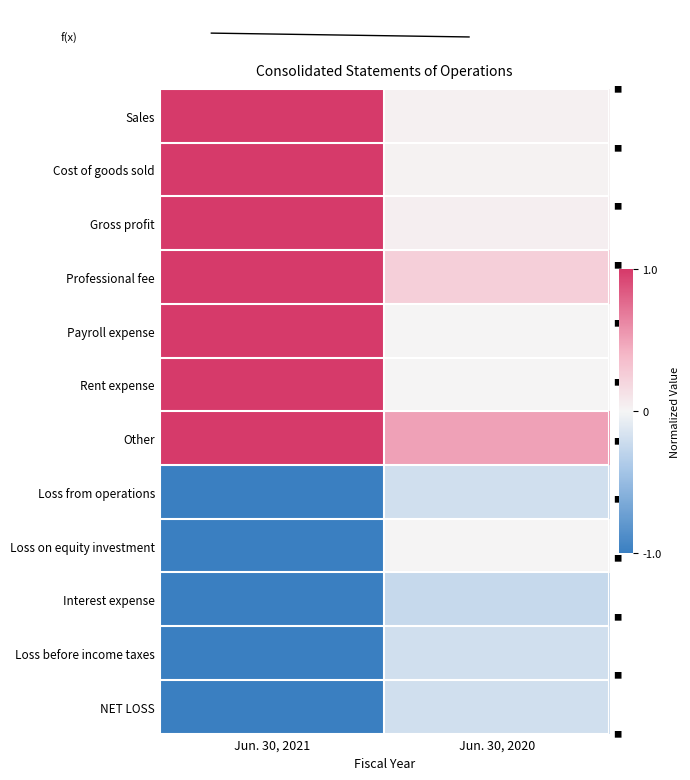

What is the total value across all series at Jun. 30, 2021?

2.0